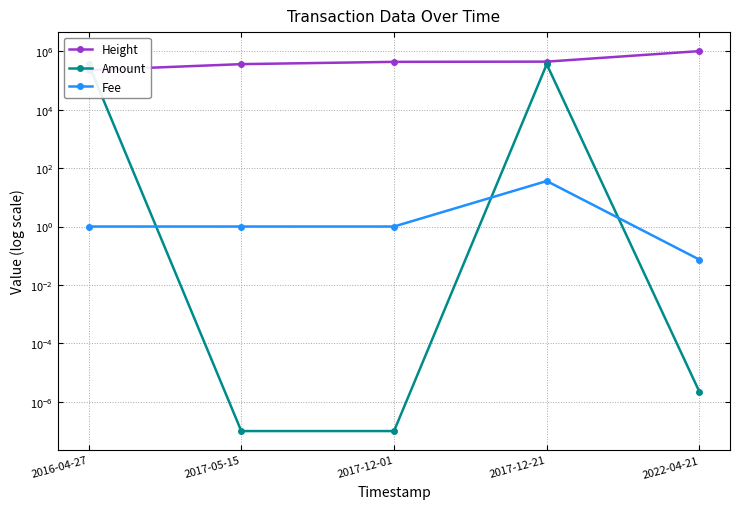

Reading left to right, list all the values displayed in this chart.

Height: 2016-04-27=223478.0	2017-05-15=360297.0	2017-12-01=431660.0	2017-12-21=438820.0	2022-04-21=1005560.0
Amount: 2016-04-27=357058.9	2017-05-15=0.0	2017-12-01=0.0	2017-12-21=357021.9	2022-04-21=0.0
Fee: 2016-04-27=1.0	2017-05-15=1.0	2017-12-01=1.0	2017-12-21=36.0	2022-04-21=0.1